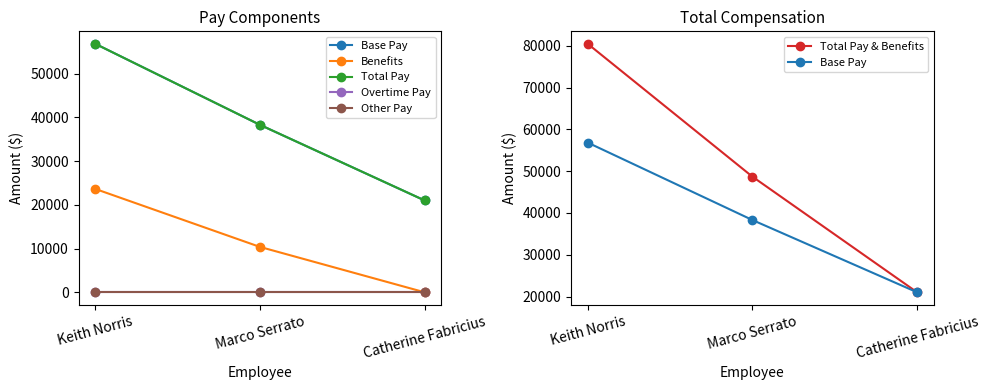

Reading left to right, list all the values displayed in this chart.

Base Pay: Keith Norris=56856.0	Marco Serrato=38316.0	Catherine Fabricius=21012.0
Benefits: Keith Norris=23656.6	Marco Serrato=10383.6	Catherine Fabricius=0.0
Total Pay: Keith Norris=56856.0	Marco Serrato=38316.0	Catherine Fabricius=21012.0
Overtime Pay: Keith Norris=0.0	Marco Serrato=0.0	Catherine Fabricius=0.0
Other Pay: Keith Norris=0.0	Marco Serrato=0.0	Catherine Fabricius=0.0
Total Pay & Benefits: Keith Norris=80512.6	Marco Serrato=48699.6	Catherine Fabricius=21012.0